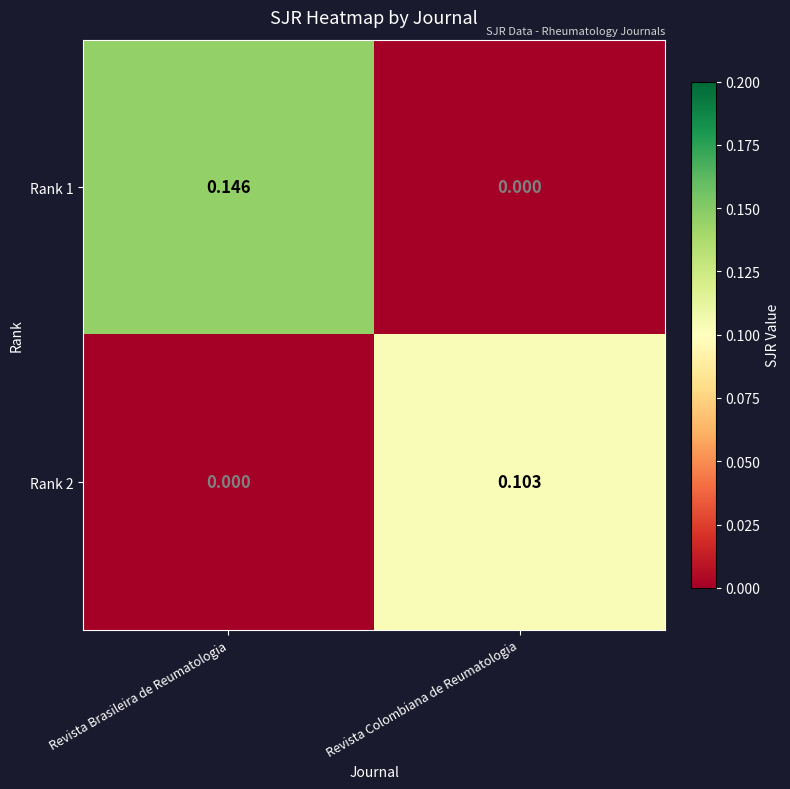

At which category is the sum across all series the highest?

Revista Brasileira de Reumatologia